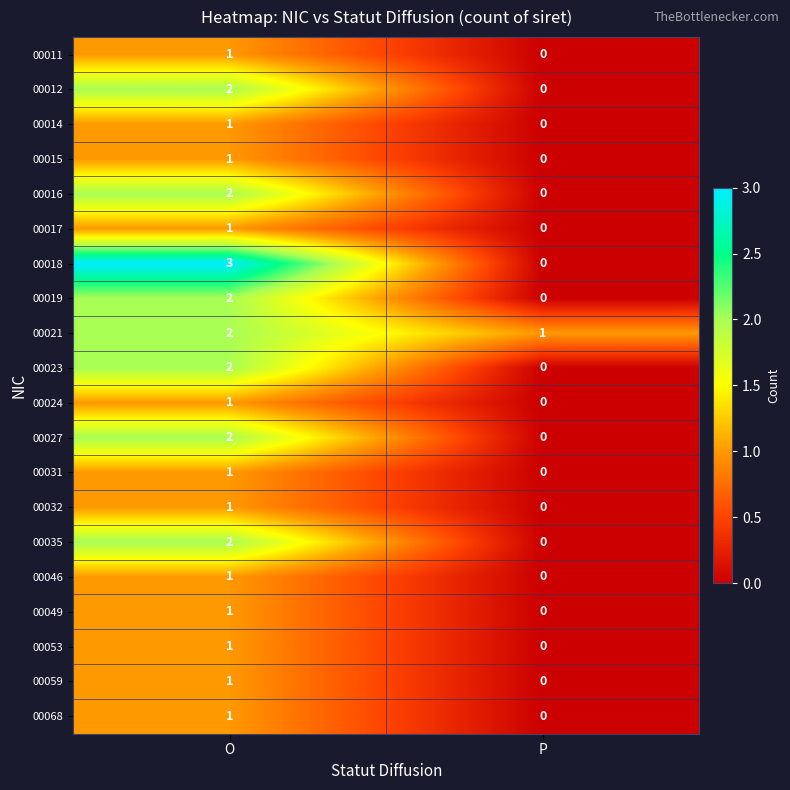

Which series has the widest spread of values?

00018